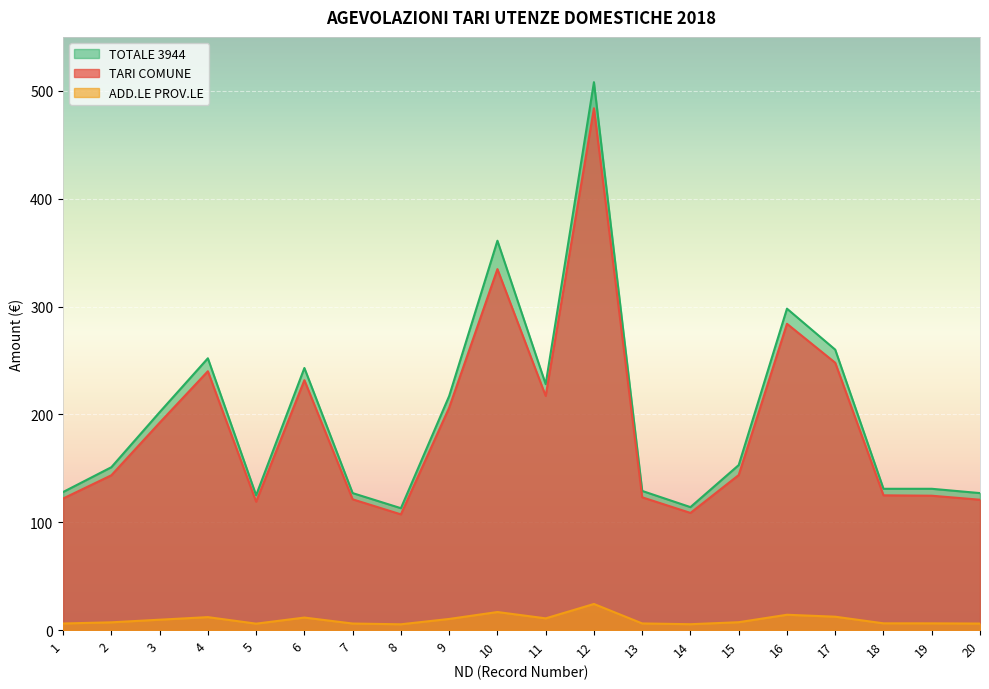

True or false: ADD.LE PROV.LE and TOTALE 3944 cross at least once.

False